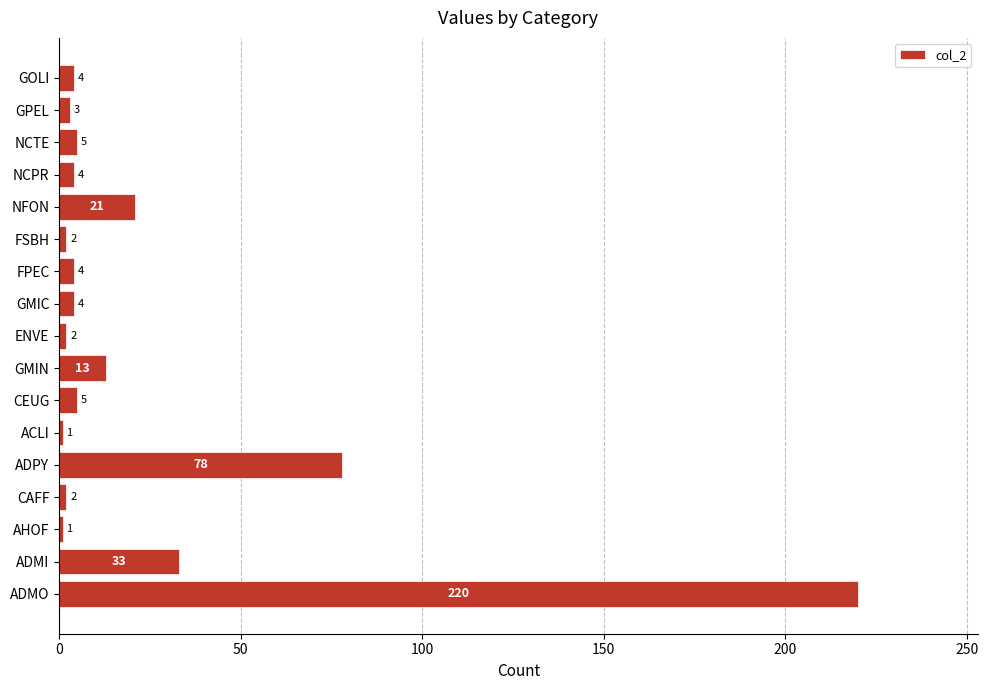

What is the maximum value shown in the chart?

220